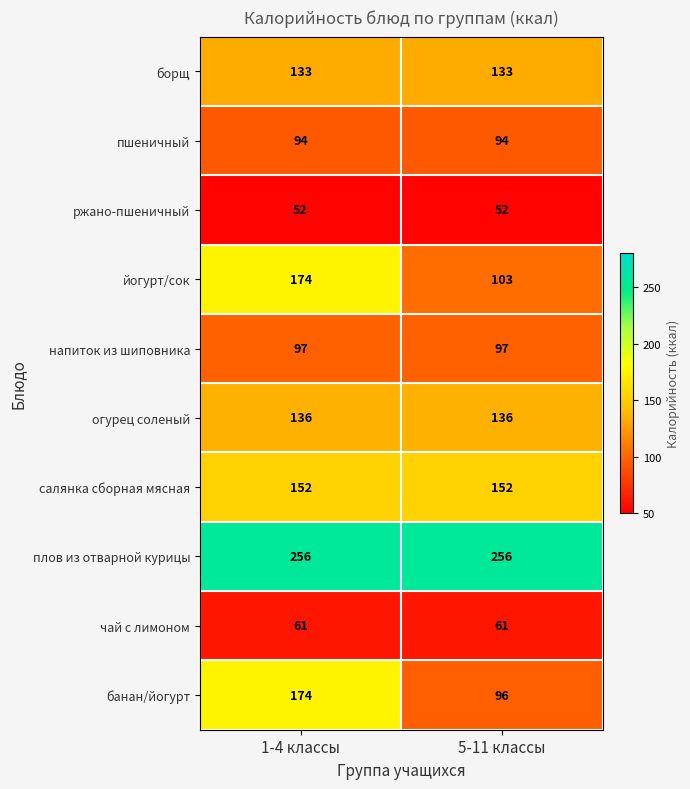

What is the spread (max minus min) of values at 1-4 классы?

204